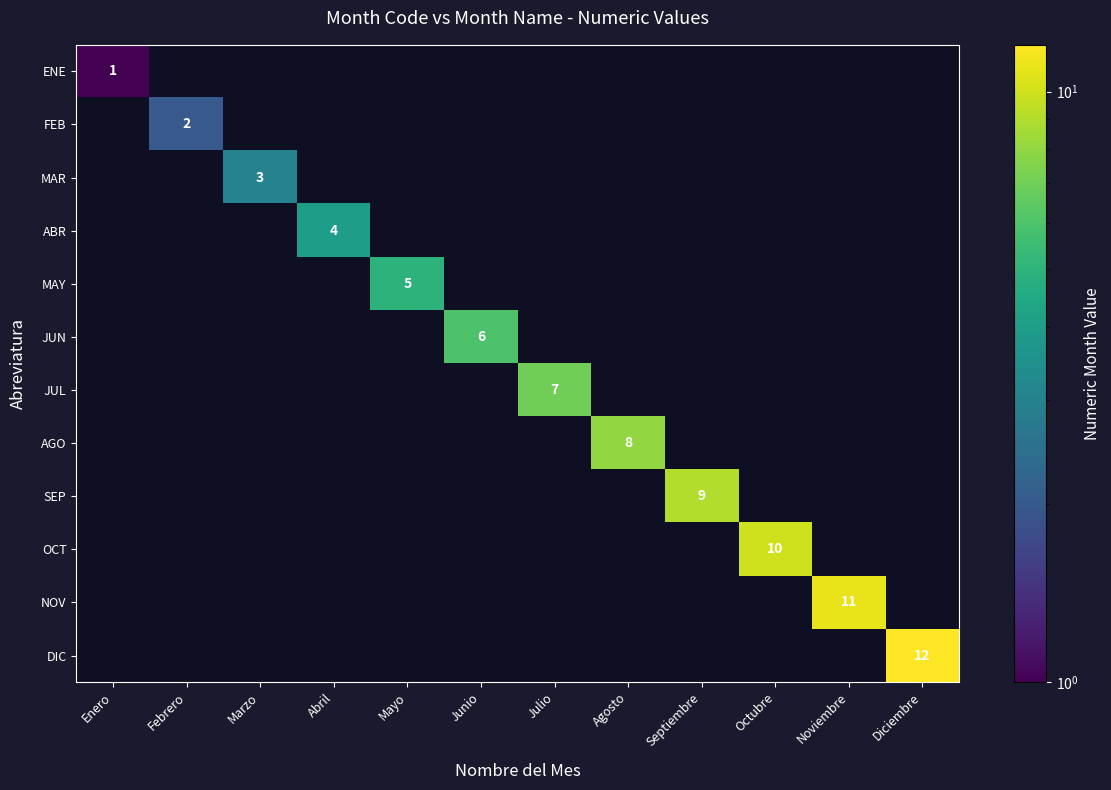

The JUN series shows 4 at Junio. True or false?

False